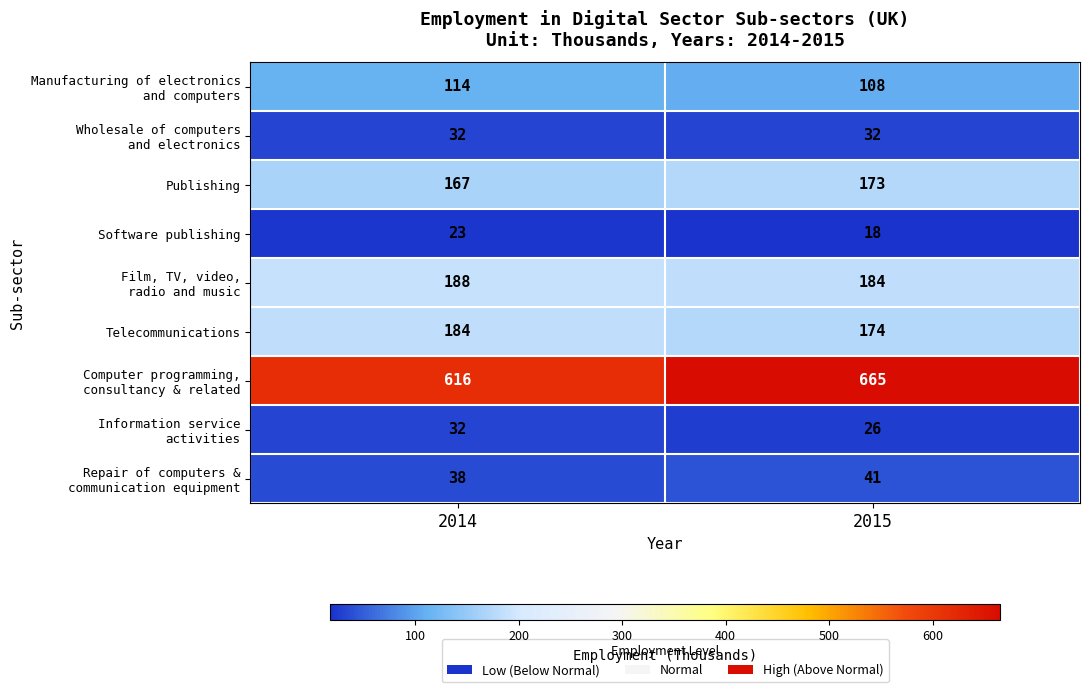

What is the total value across all series at 2015?

1421